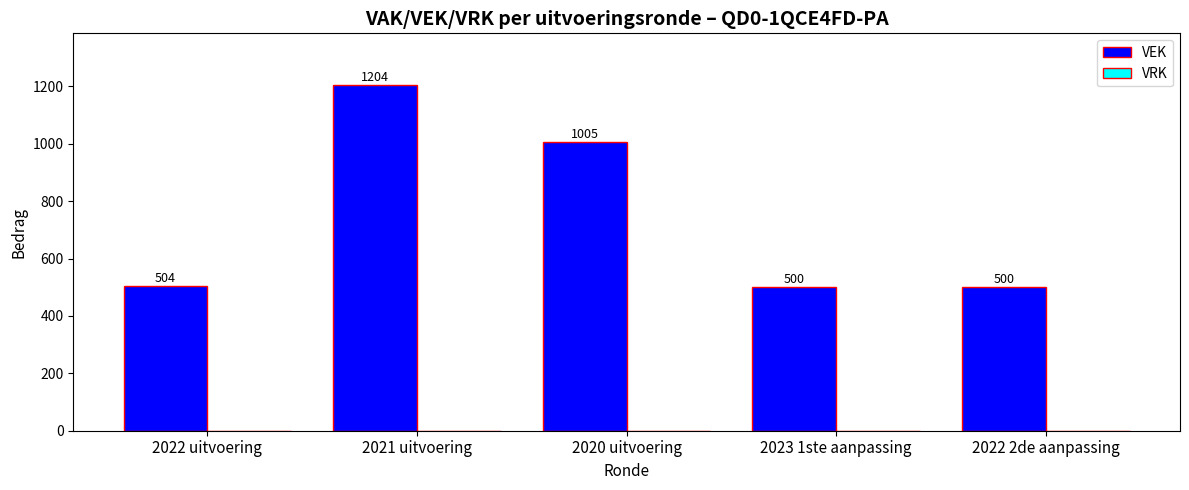

Between 2022 2de aanpassing and 2020 uitvoering, which is larger?

2020 uitvoering